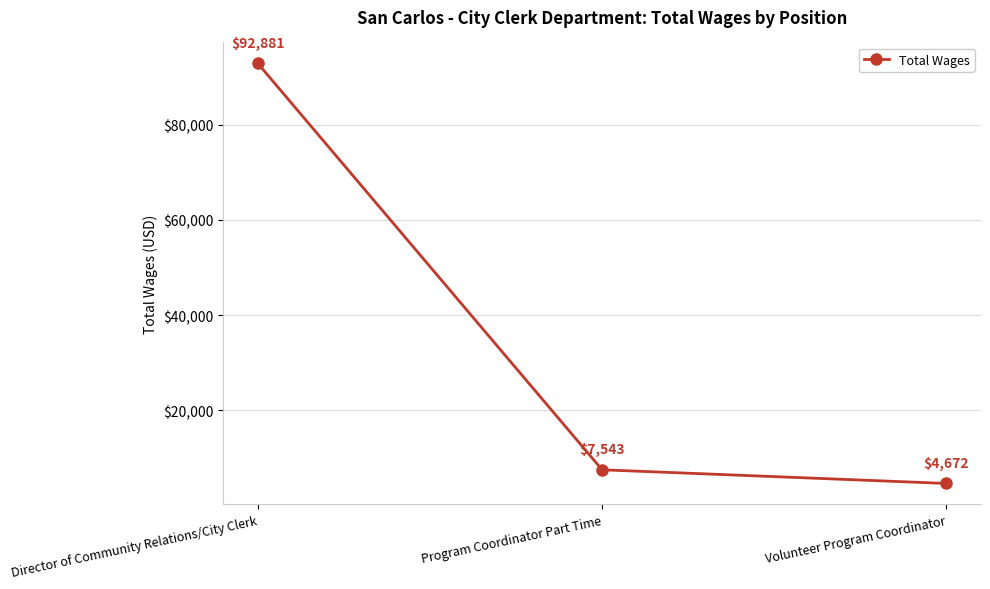

Is it true that the value at Director of Community Relations/City Clerk is 64599?

False